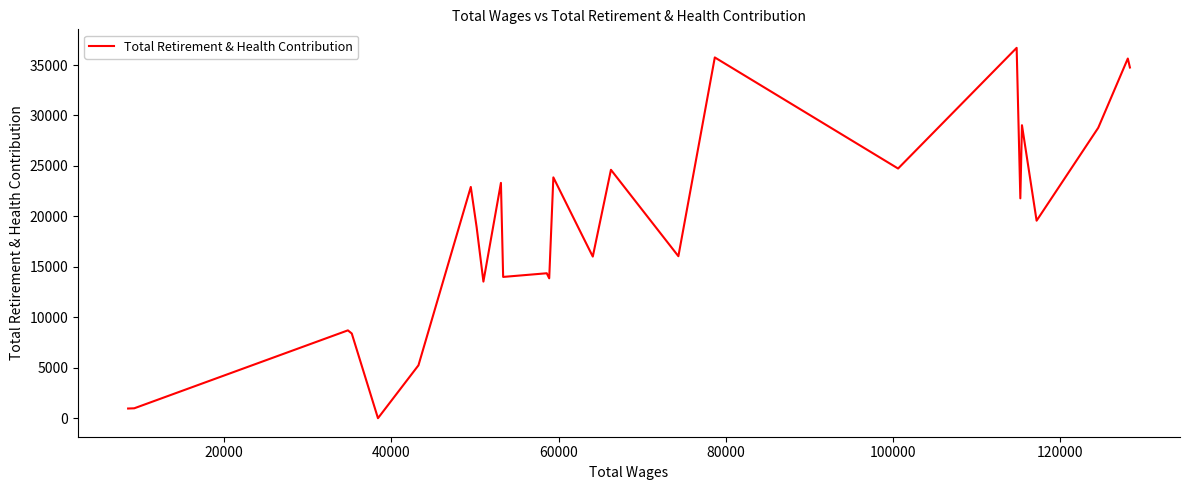

What is the greatest value displayed?

36701